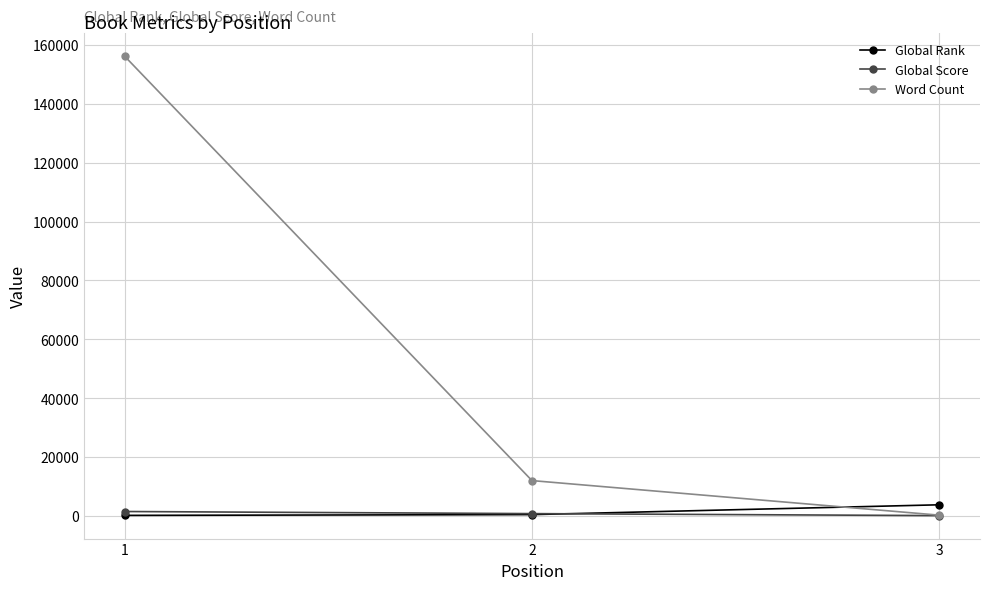

Where does the Global Score series first go above 780?

1